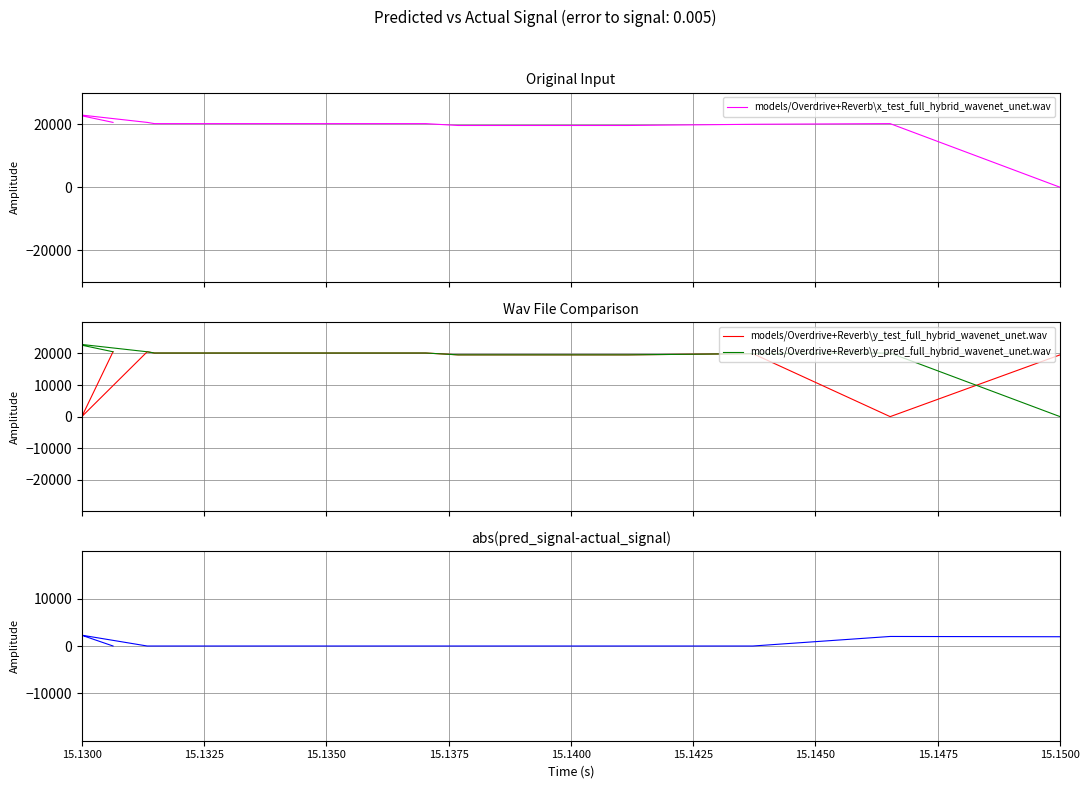

Does the chart have visible grid lines?

Yes